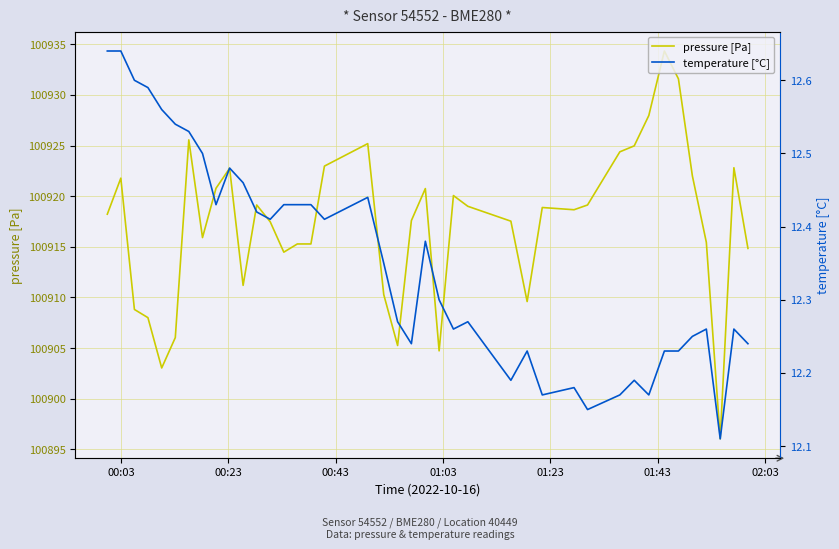

The pressure [Pa] series shows 147547.1 at 9. True or false?

False